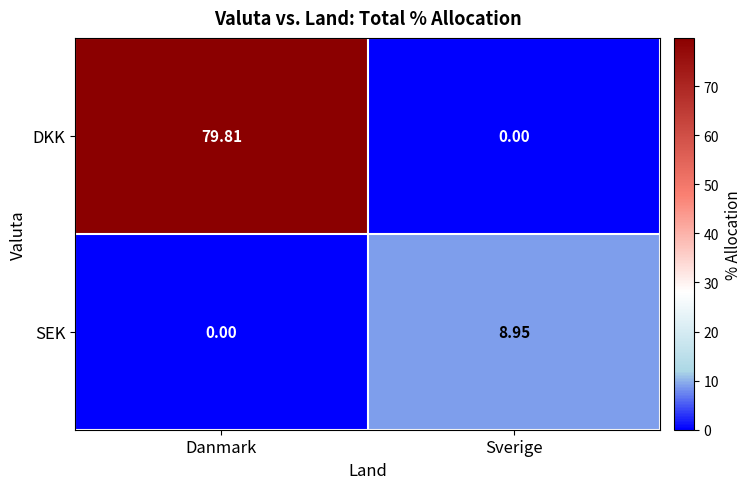

At which category is the sum across all series the highest?

Danmark